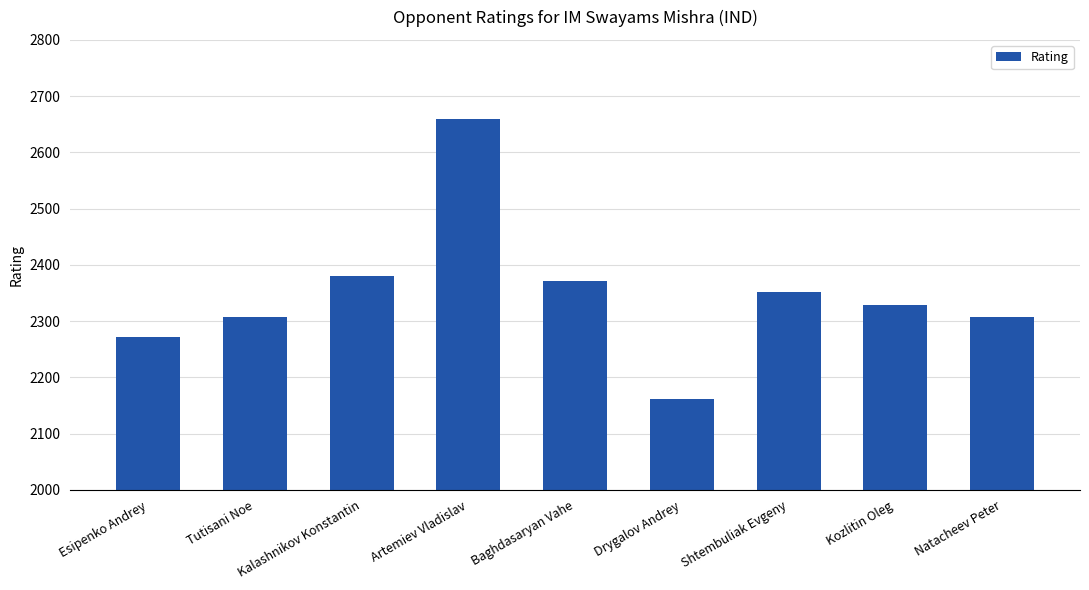

Reading right to left, extract all data points from this chart.

Natacheev Peter=2308	Kozlitin Oleg=2329	Shtembuliak Evgeny=2352	Drygalov Andrey=2162	Baghdasaryan Vahe=2372	Artemiev Vladislav=2659	Kalashnikov Konstantin=2380	Tutisani Noe=2308	Esipenko Andrey=2271